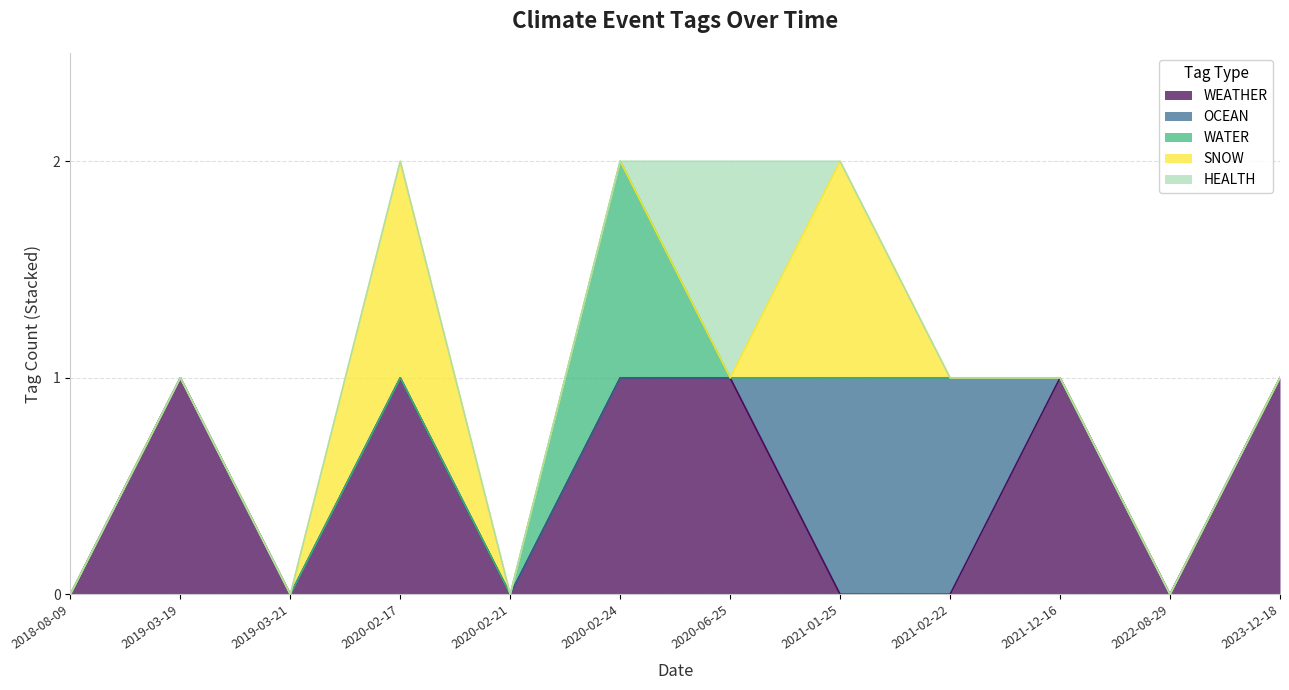

How many intersections are there between OCEAN and WEATHER?

2